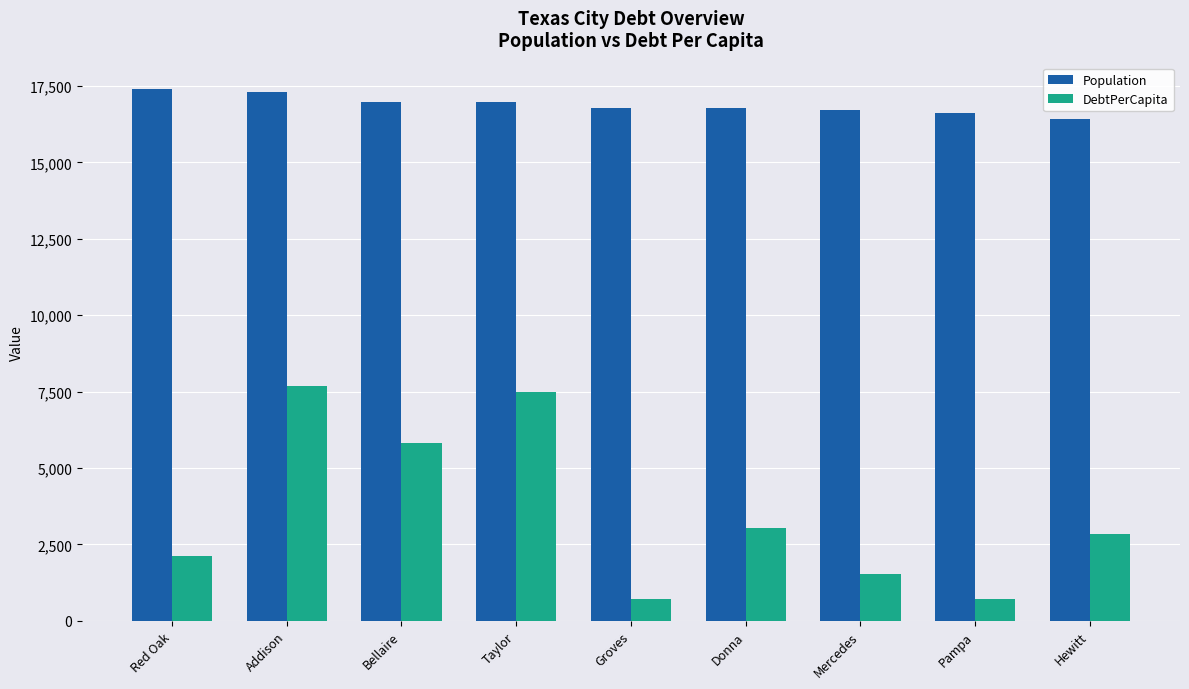

What is the difference between the second highest and second lowest values in the DebtPerCapita series?

6759.4